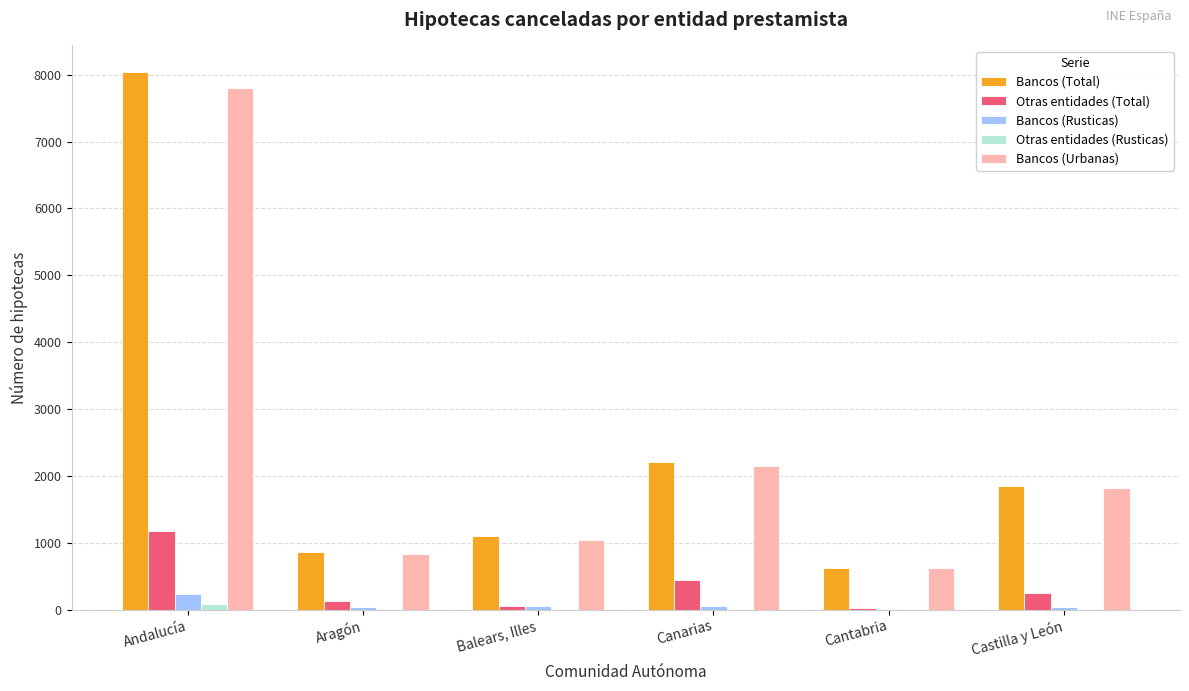

The Bancos (Total) series shows 1347 at Aragón. True or false?

False